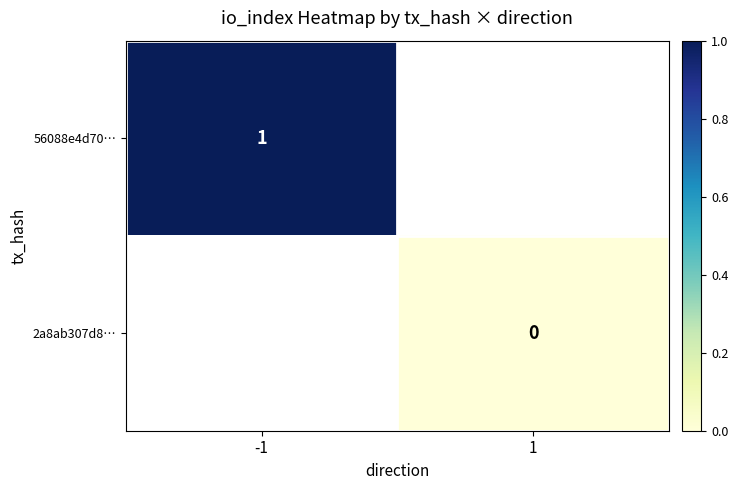

The value of 56088e4d70… at -1 is 2. True or false?

False